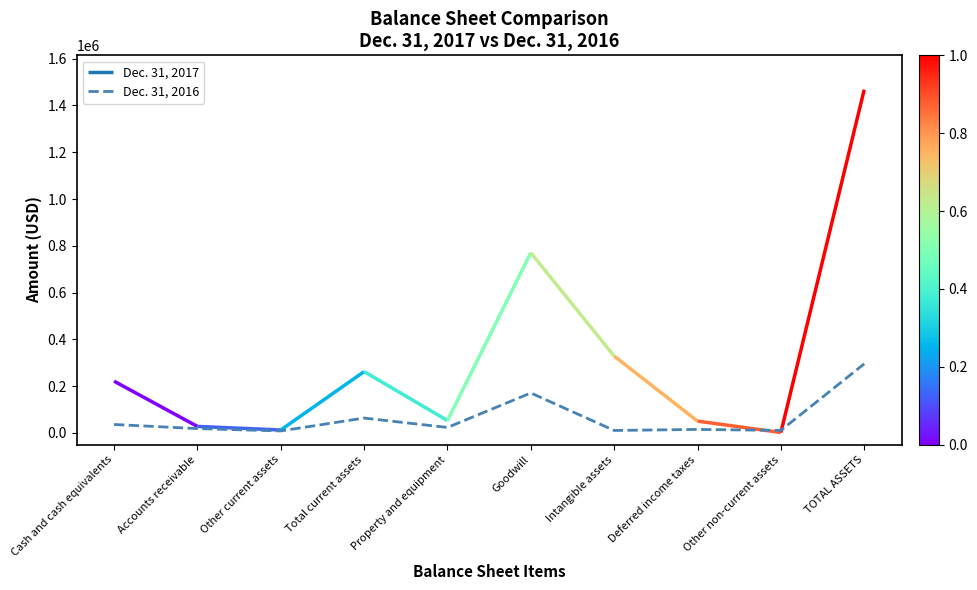

How many values exceed 23645?

4